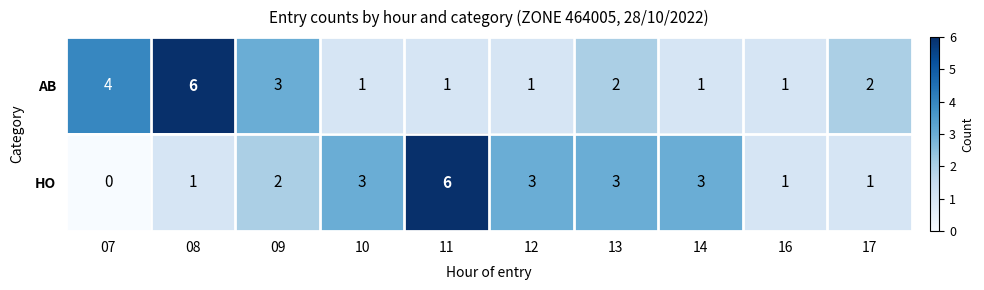

What is the difference between the second highest and second lowest values in the AB series?

3